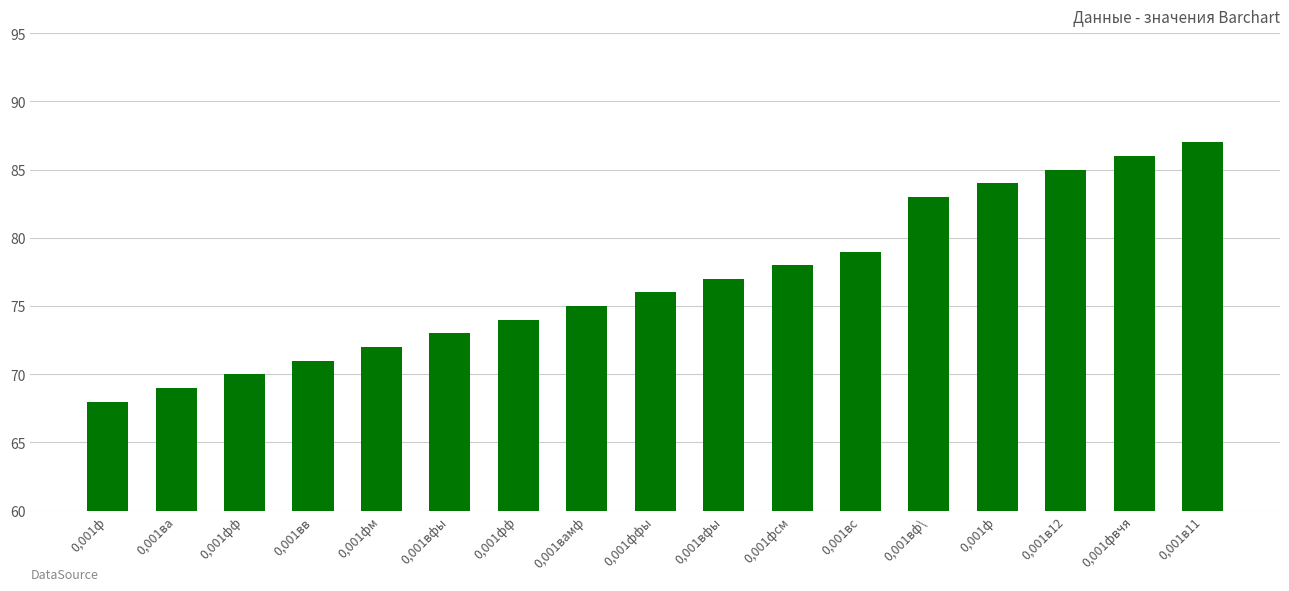

True or false: the data shows 128 at 0,001вс.

False